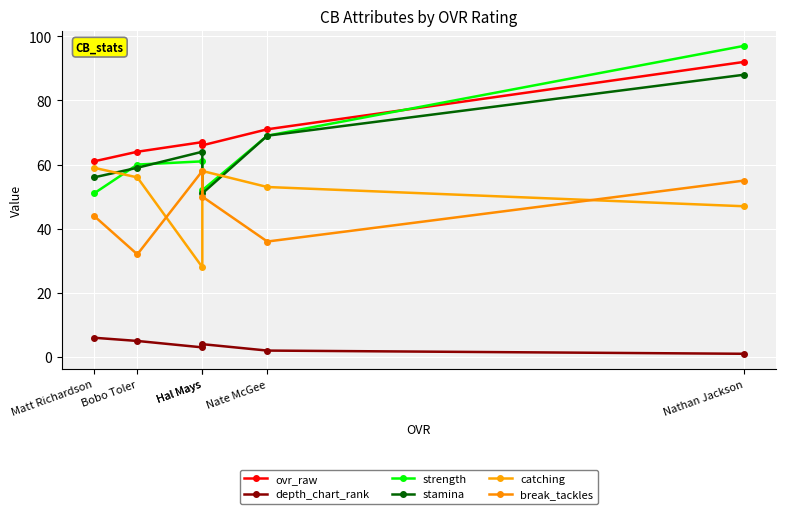

Count the number of categories in the chart.

6